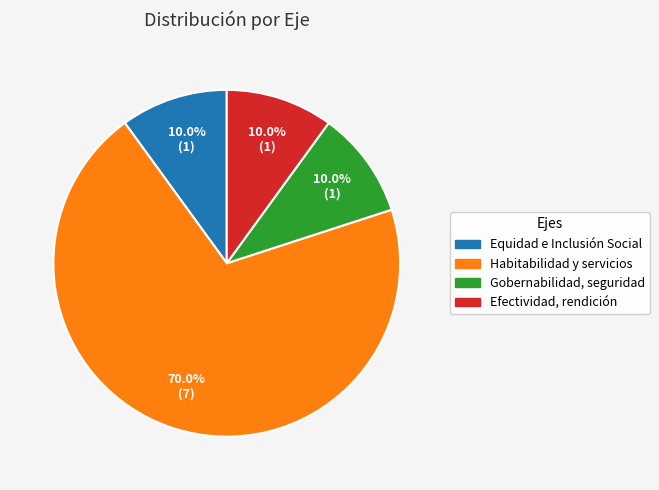

Does any single category account for the majority?

Yes